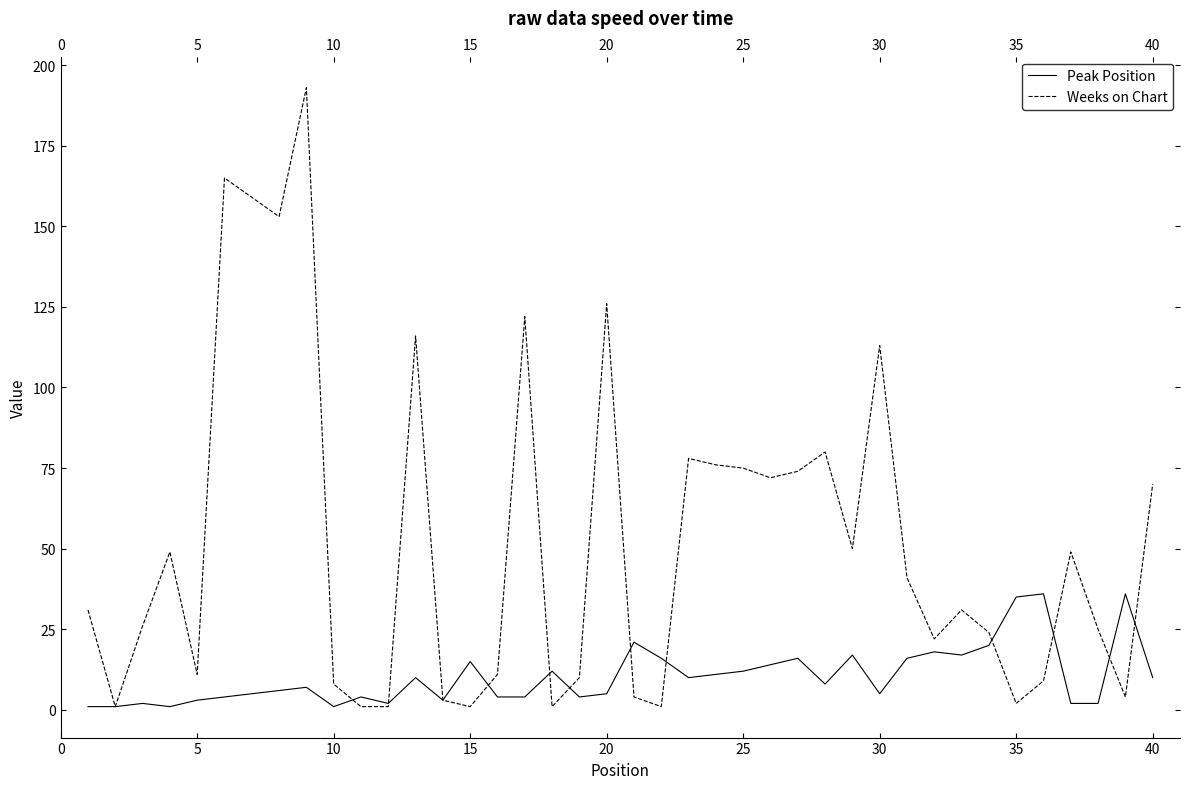

Which series has the largest total across all categories?

Weeks on Chart